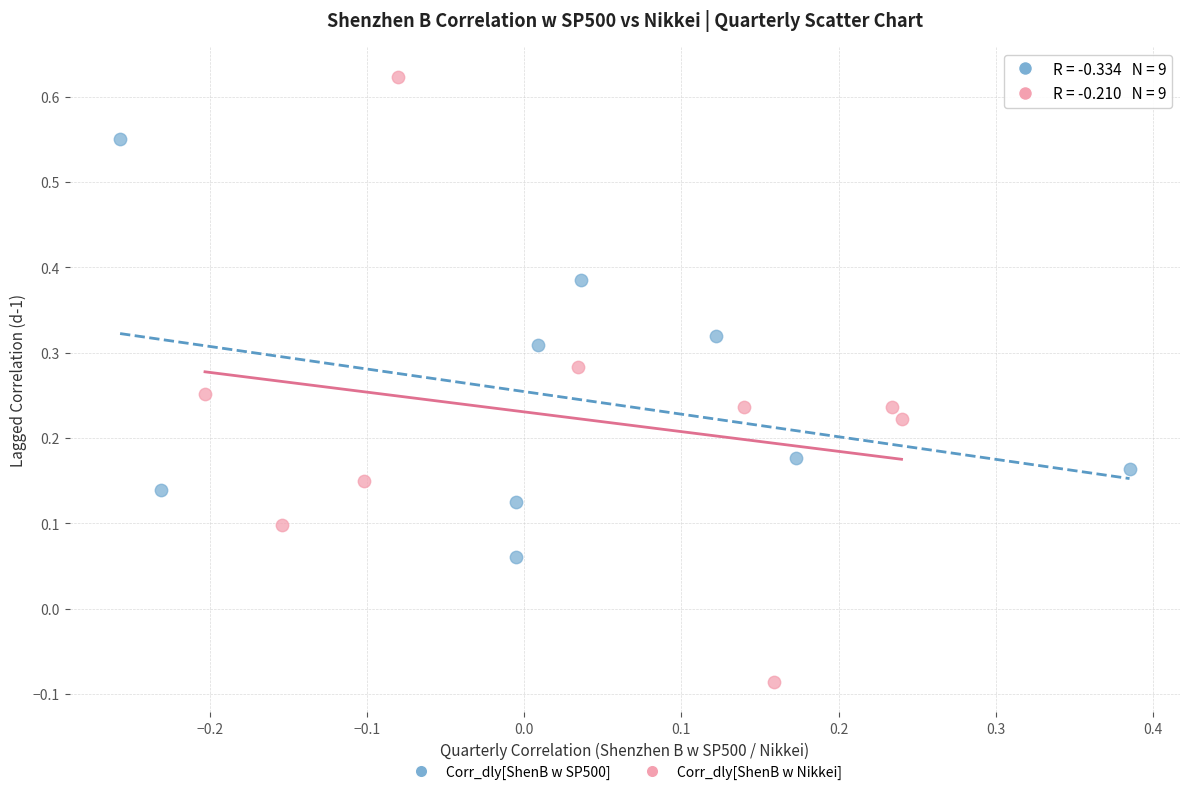

Which series reaches the maximum Y coordinate?

Corr_dly[ShenB w Nikkei]